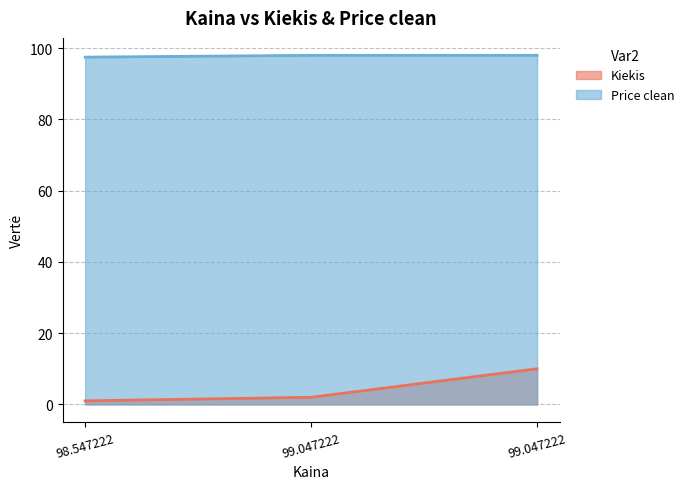

Where is Kiekis nearest to the value 5?

99.047222